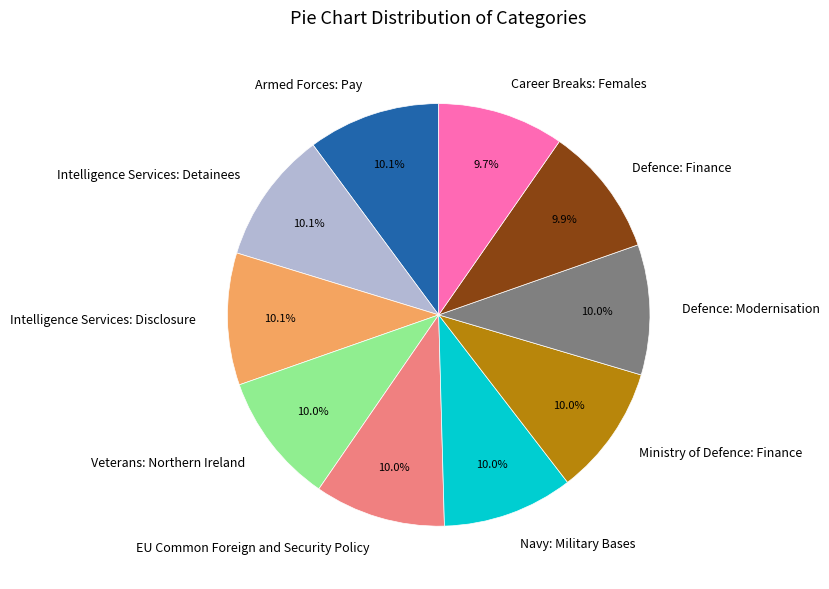

What is the ratio of the value at EU Common Foreign and Security Policy to the value at Intelligence Services: Disclosure?

1.0